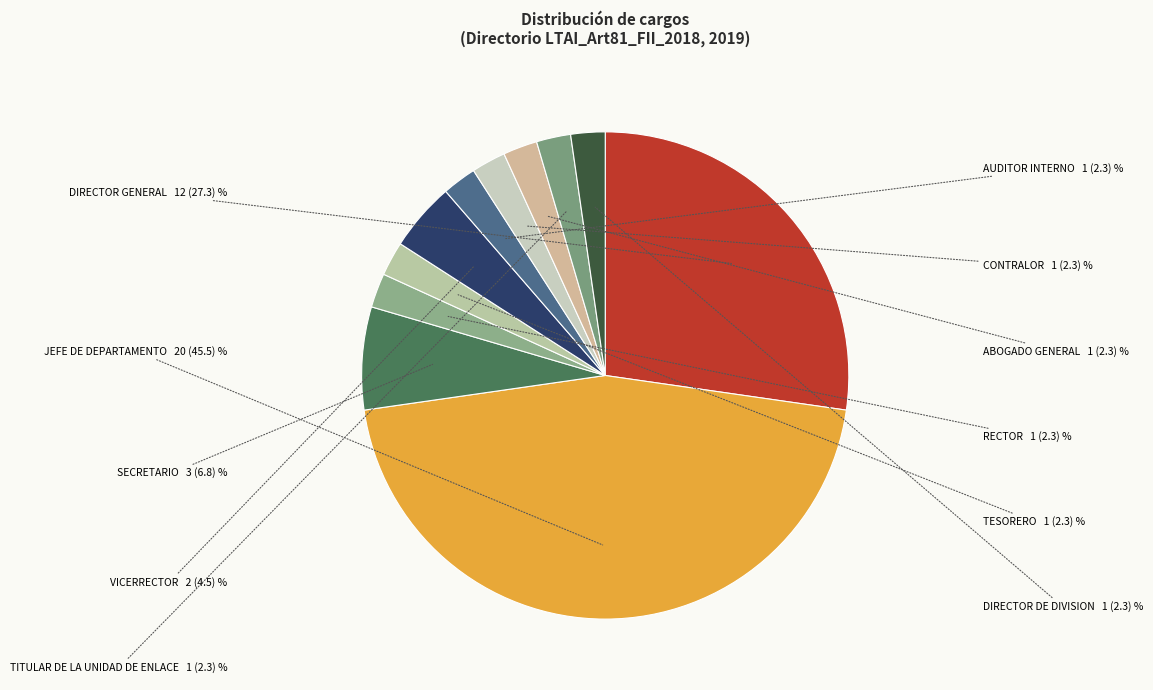

Rank the categories by value from highest to lowest.

JEFE DE DEPARTAMENTO, DIRECTOR GENERAL, SECRETARIO, VICERRECTOR, RECTOR, TESORERO, AUDITOR INTERNO, CONTRALOR, ABOGADO GENERAL, TITULAR DE LA UNIDAD DE ENLACE, DIRECTOR DE DIVISION